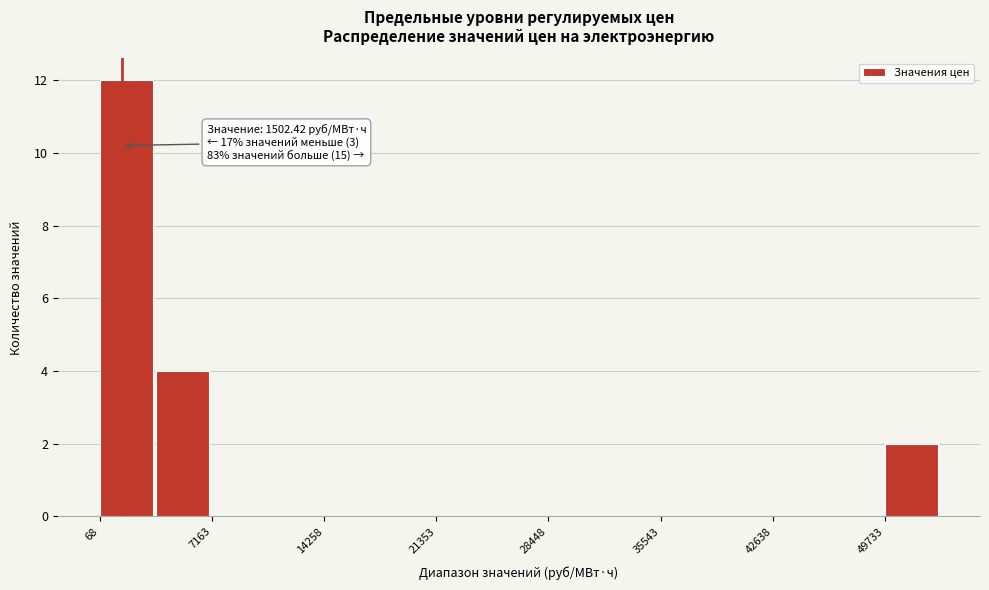

Read against the x-axis, roughly where is the centre of the tallest bar?

2000